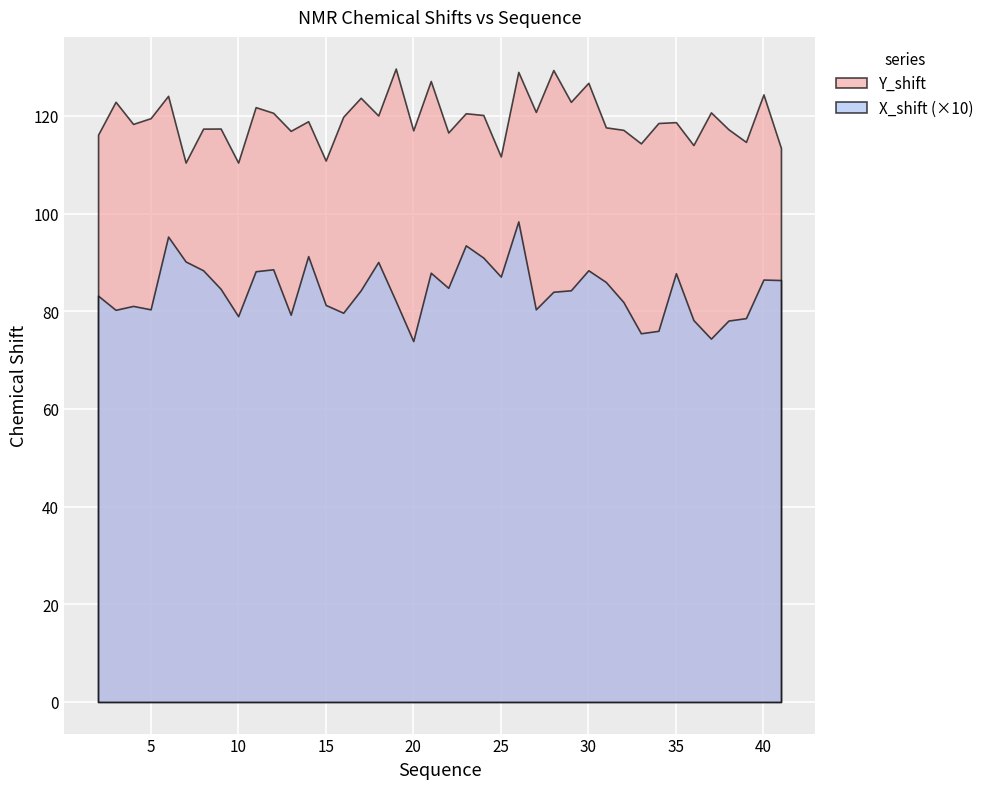

True or false: Y_shift has more than 1 points higher than both neighbors.

True